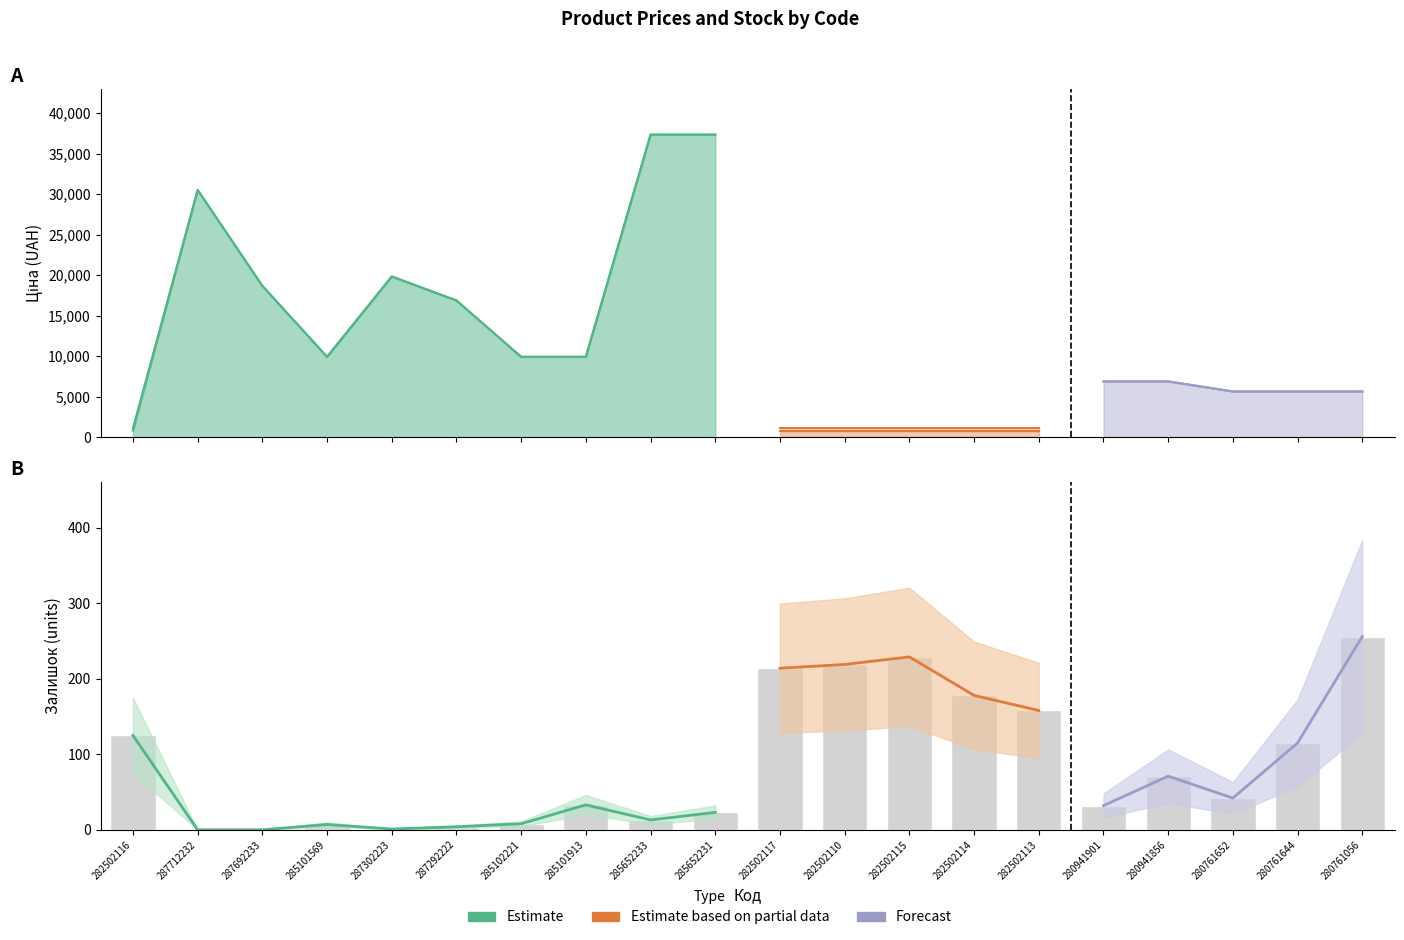

Count the number of categories in the chart.

20